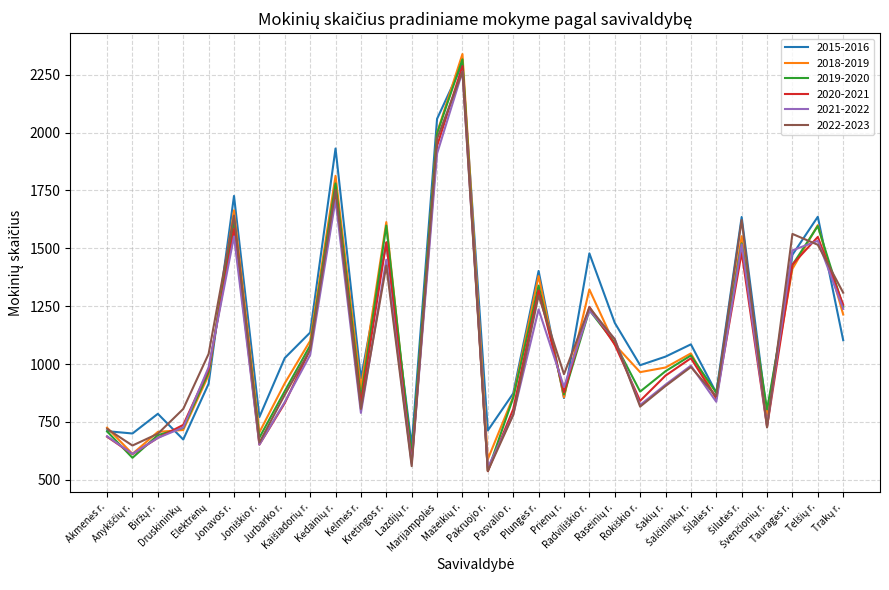

What is the maximum value shown in the chart?

2339